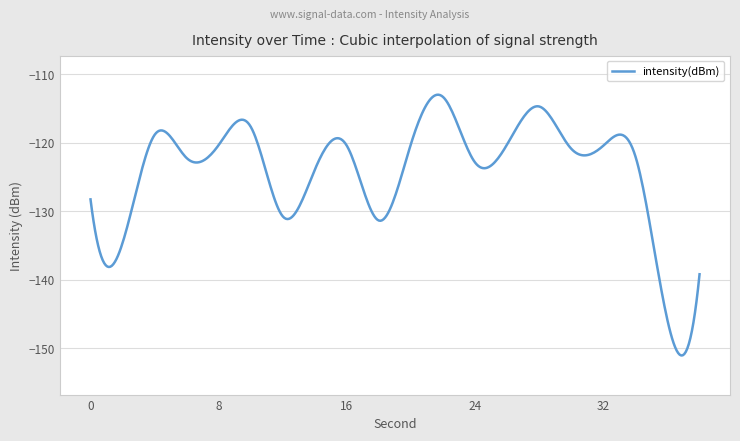

What is the minimum value shown in the chart?

-151.1